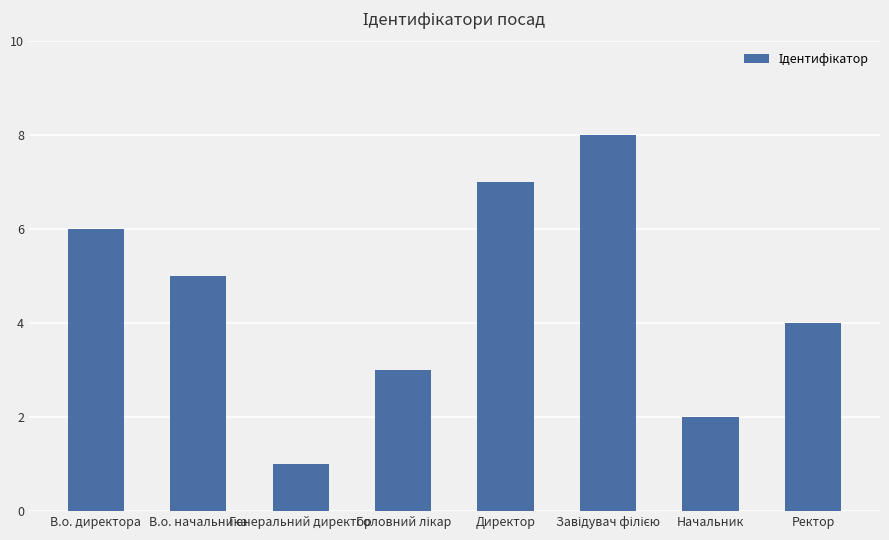

How many bars are there in total?

8